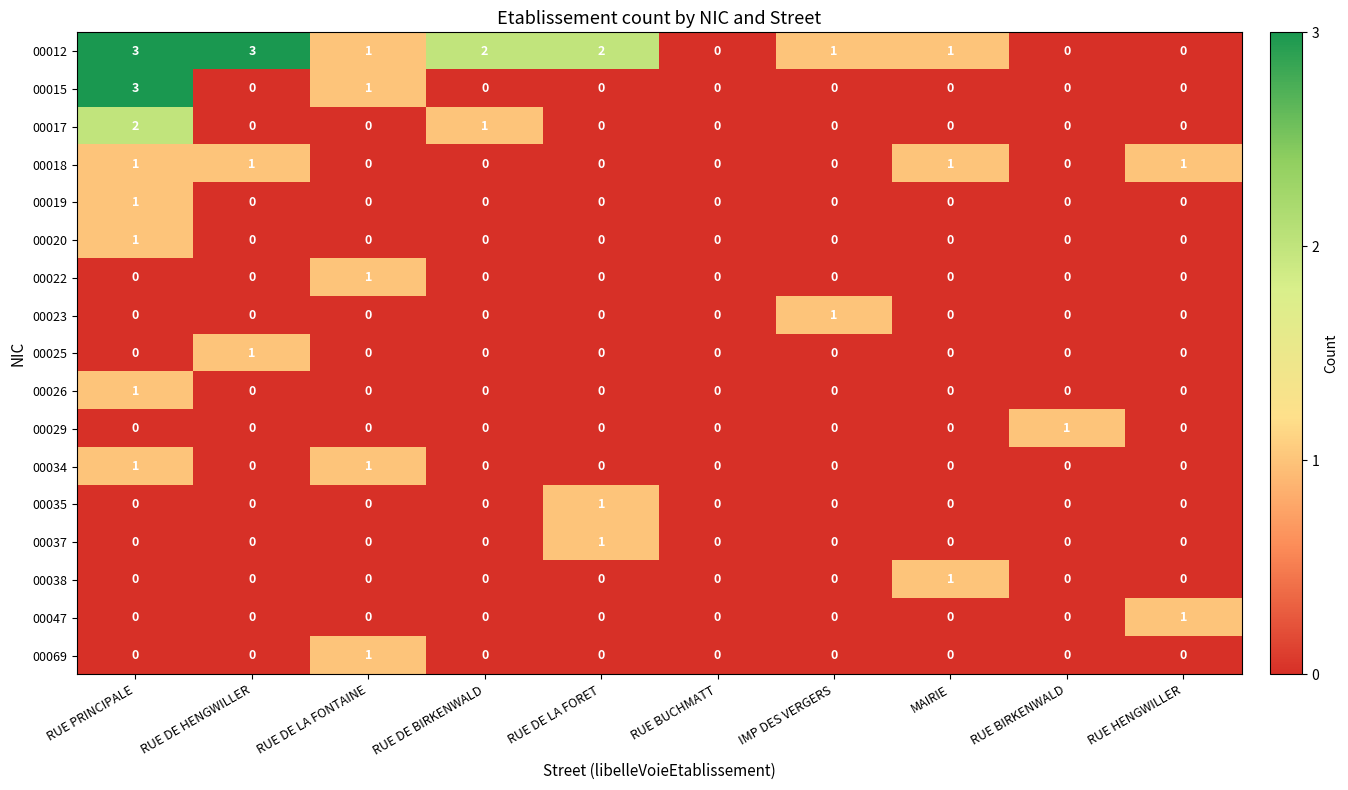

What is the difference between the highest and lowest values at RUE DE LA FONTAINE?

1